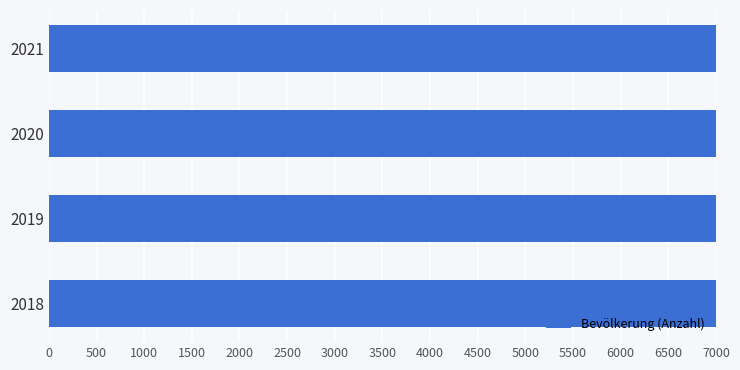

What is the value of the 2nd bar from the left?

28169